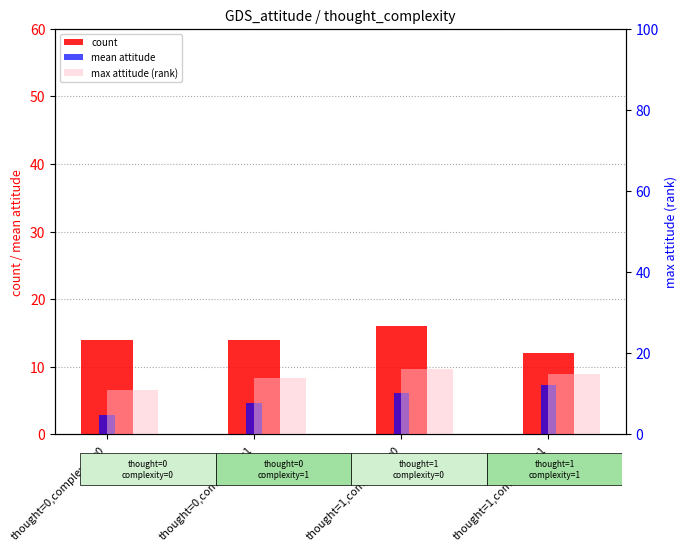

The value of max attitude (rank) at thought=1,complexity=0 is 16.0. True or false?

True